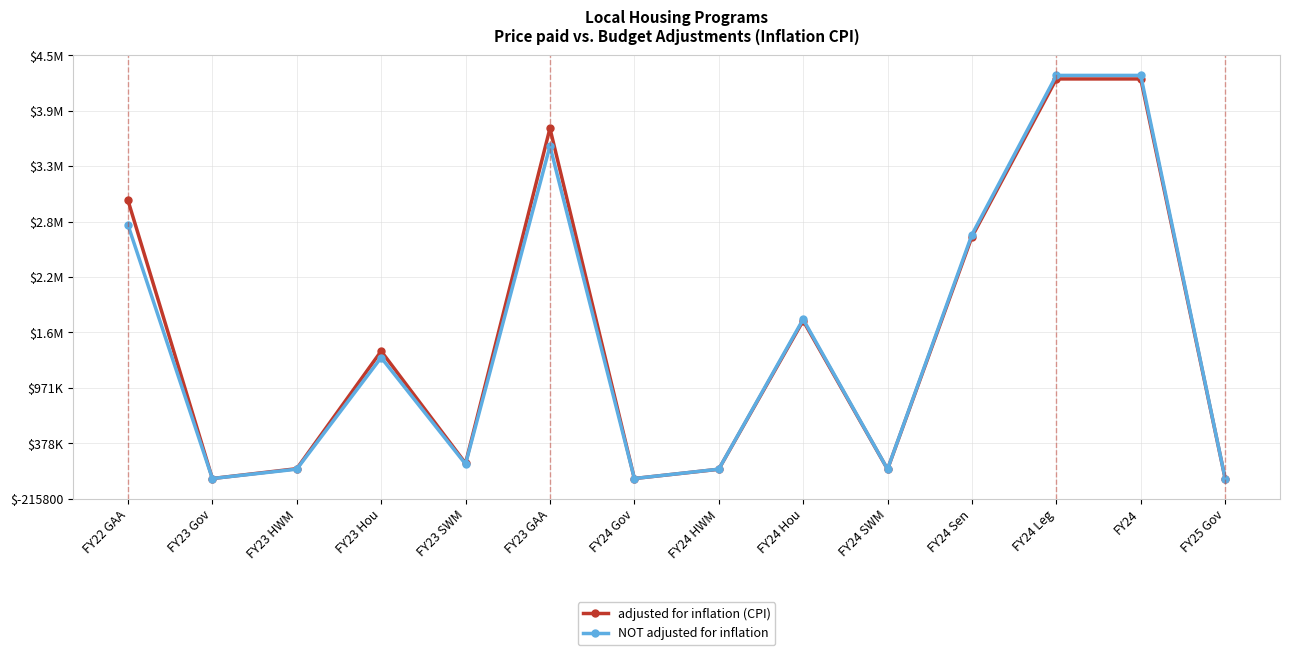

Rank the series at FY23 Gov from highest to lowest value.

adjusted for inflation (CPI), NOT adjusted for inflation